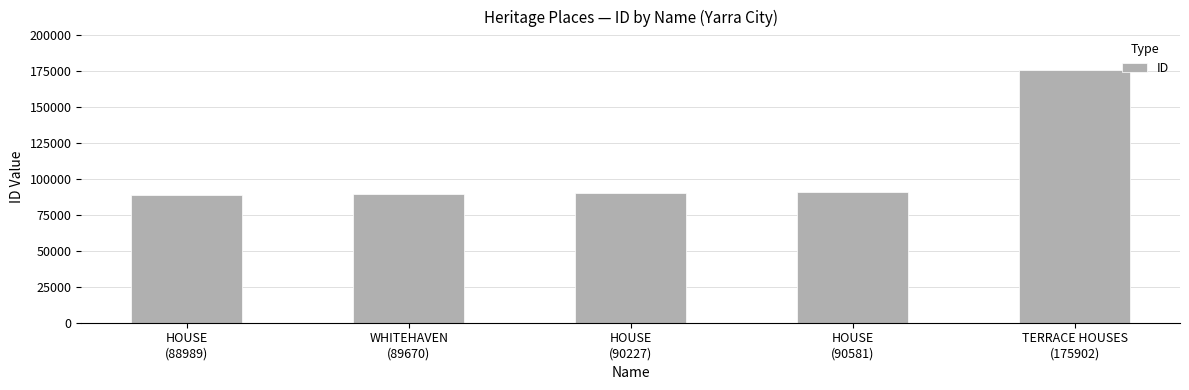

At which category does the chart reach its peak across all series?

TERRACE HOUSES
(175902)